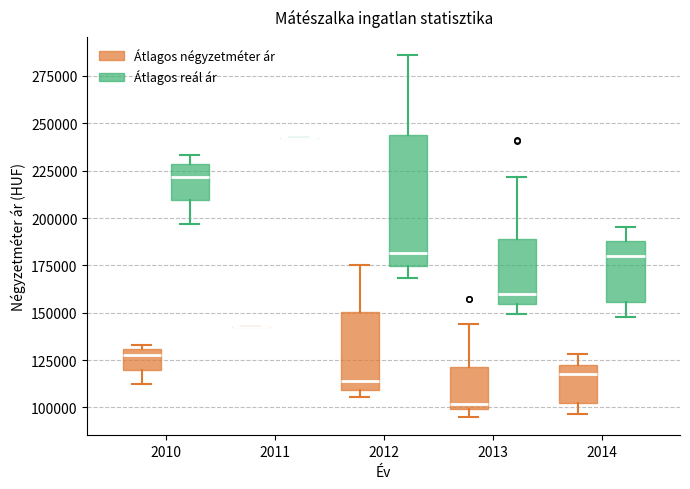

Which box is the tallest, from its lower edge to its upper edge?

2012 (Átlagos reál ár)